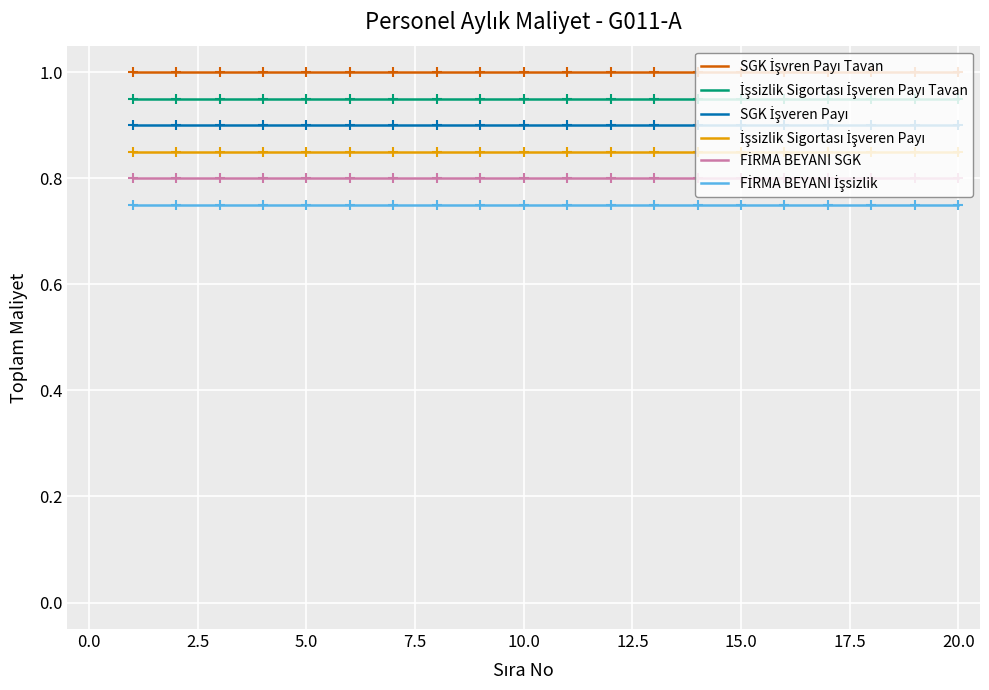

What is the greatest value displayed?

1.0